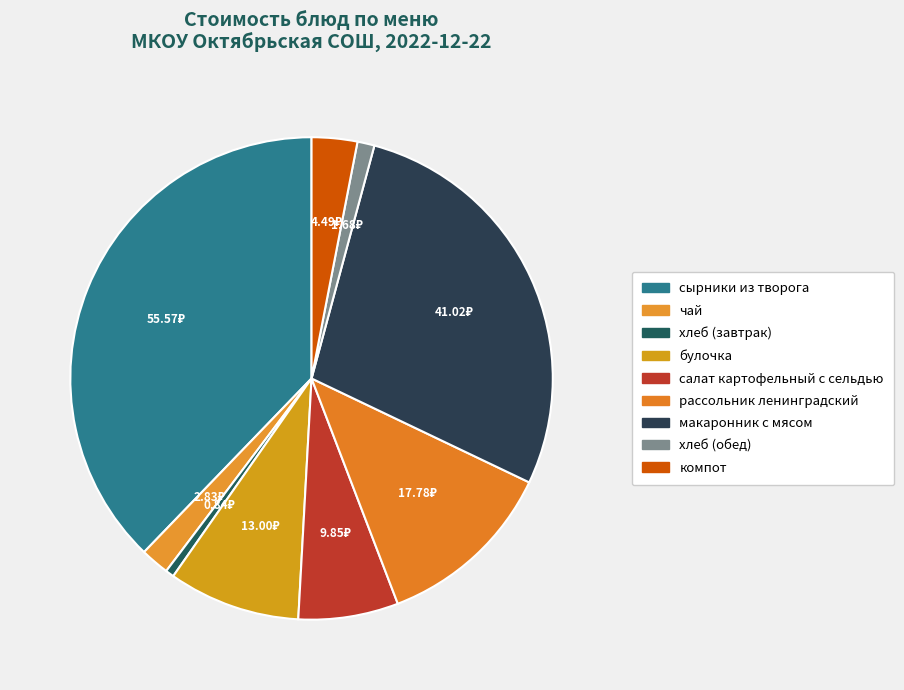

Is хлеб (обед) the majority of the pie?

No